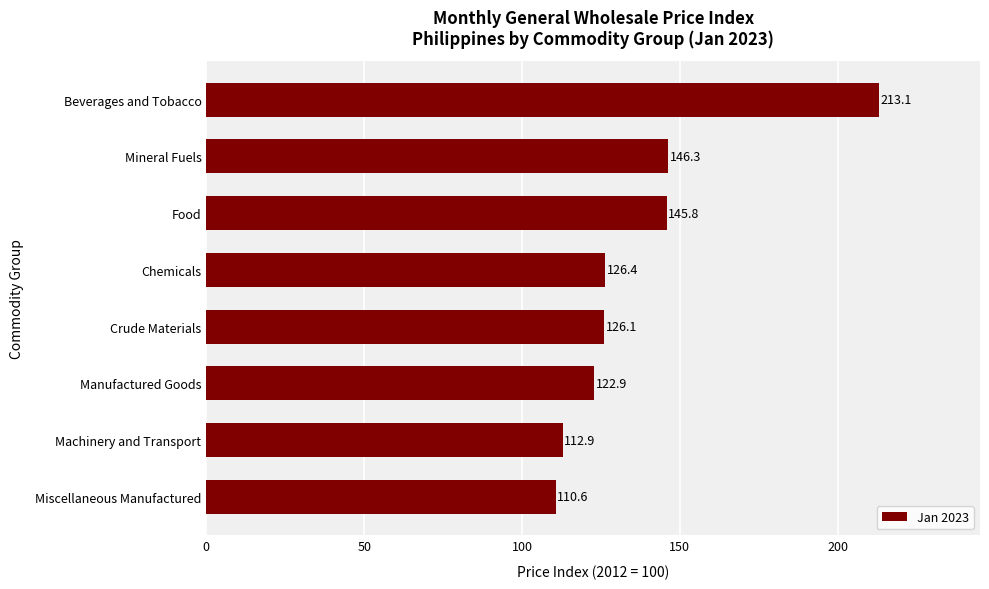

What is the sum of all values?

1104.1